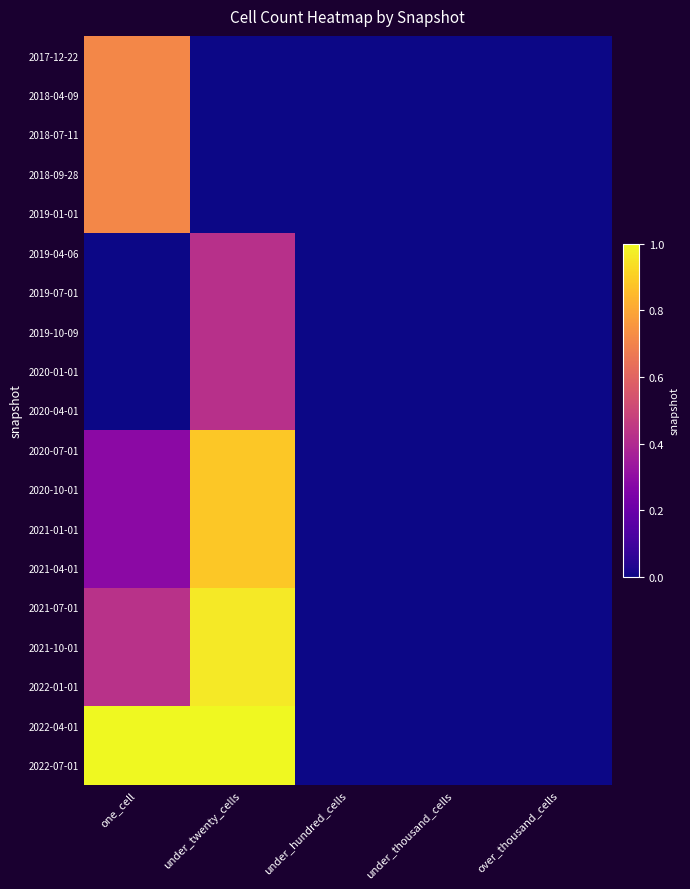

At which category is the sum across all series the highest?

under_twenty_cells